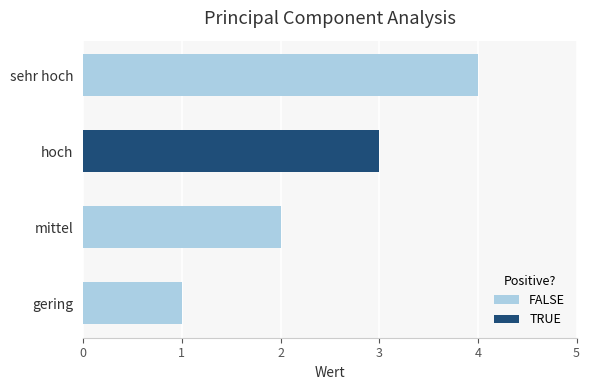

True or false: the data shows 0 at gering.

False